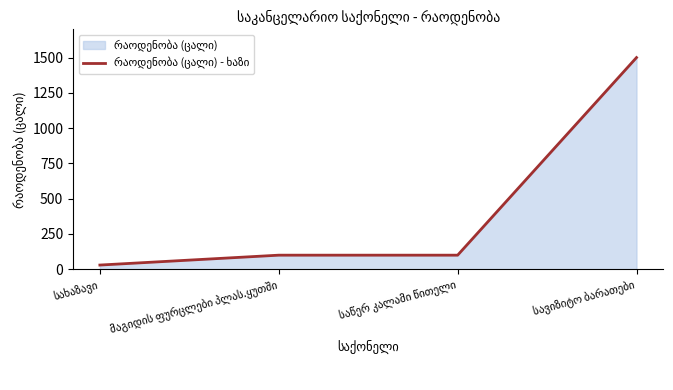

At which label does the data first exceed 100?

სავიზიტო ბარათები